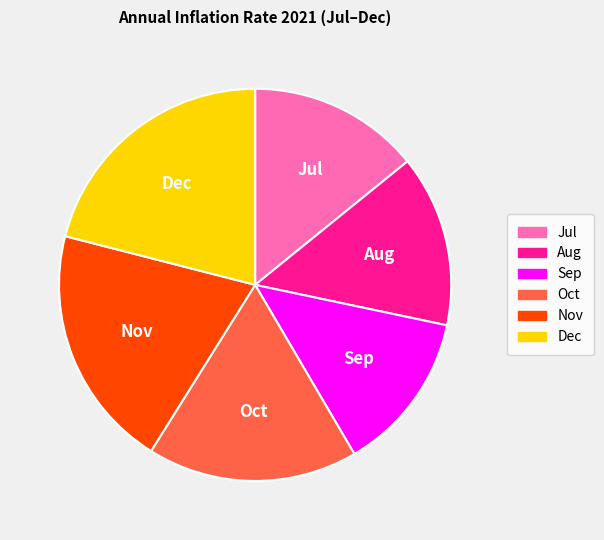

The Sep slice represents 3% of the pie. True or false?

False